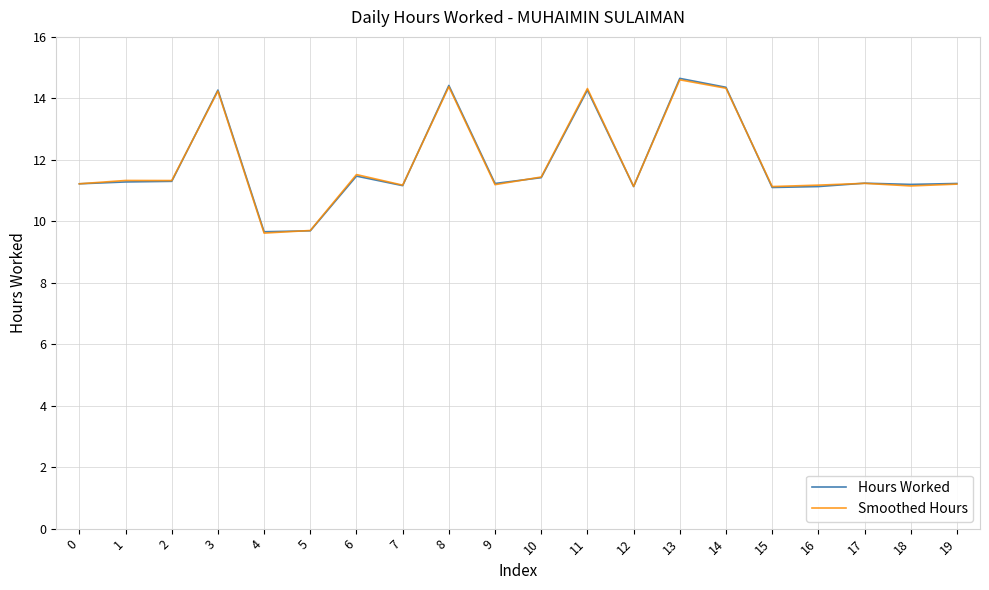

The Hours Worked series shows 4.1 at 5. True or false?

False